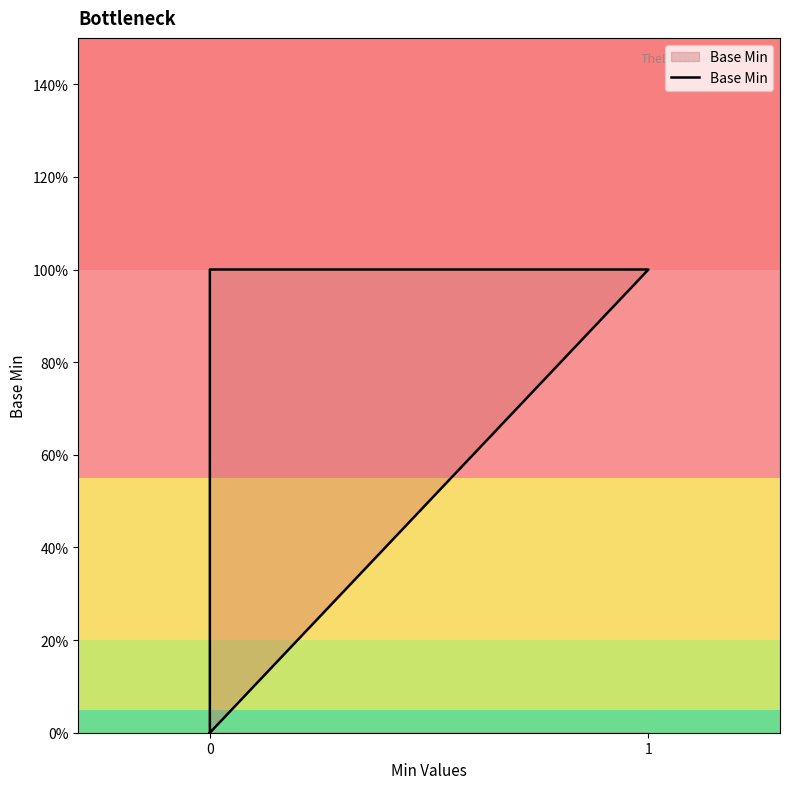

True or false: the data has more than 0 interior local peaks.

False